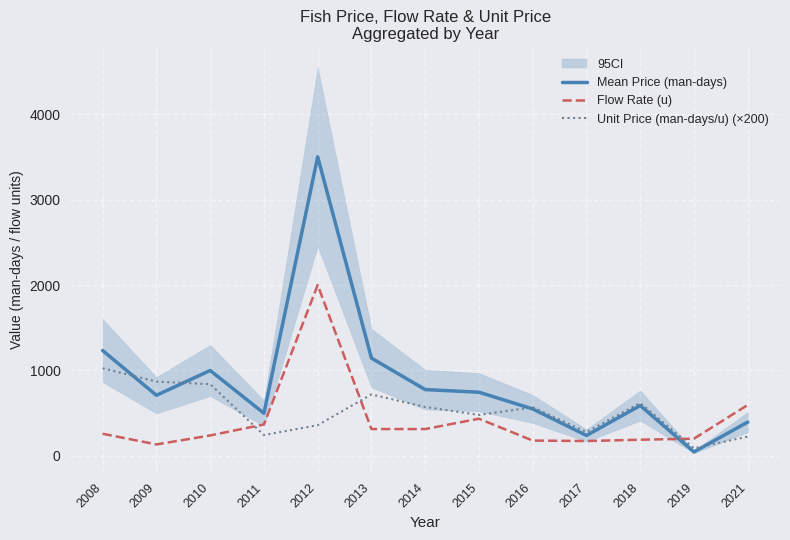

At which category is the sum across all series the highest?

2012